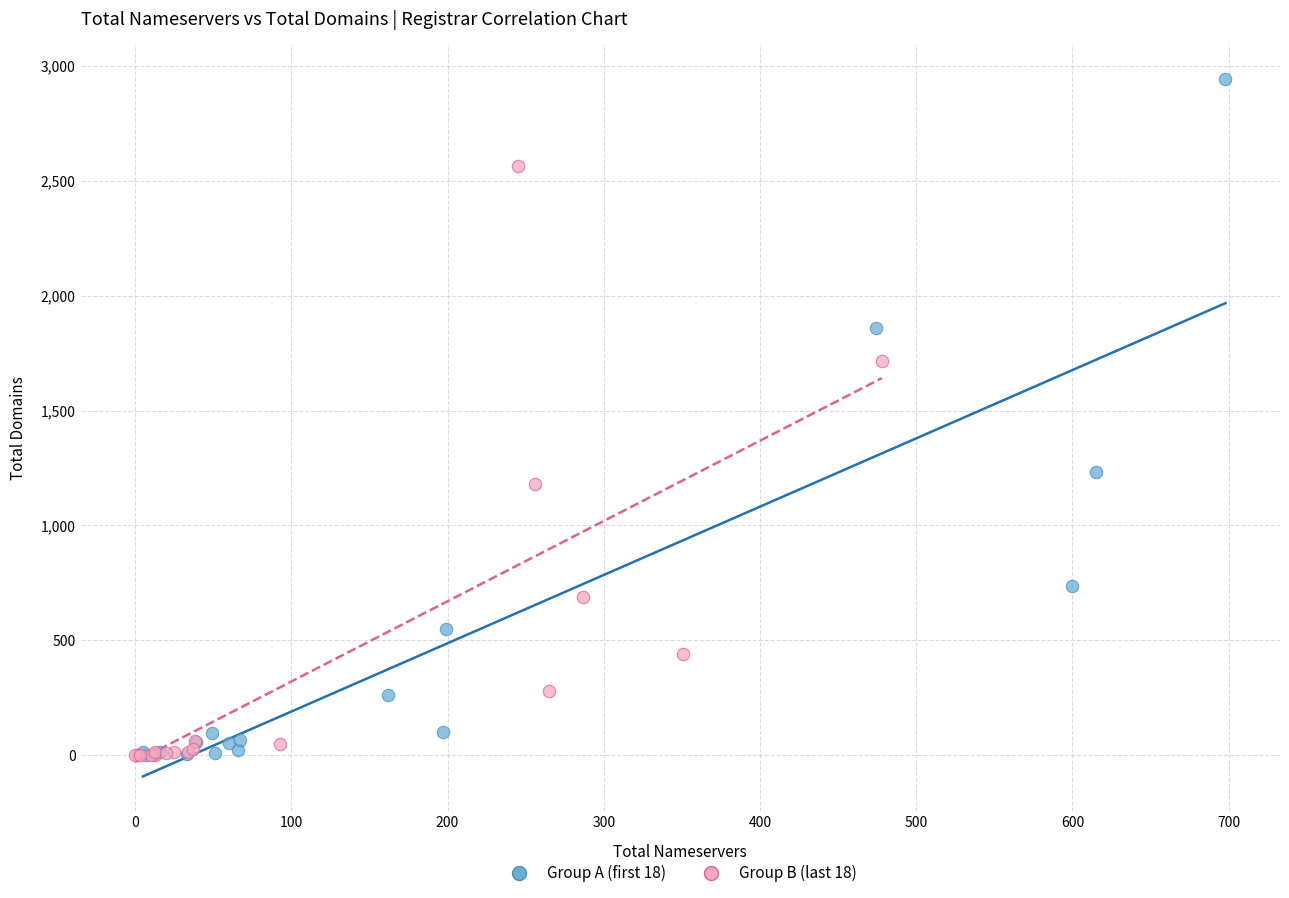

Which series has the largest Y range (max minus min)?

Group A (first 18)